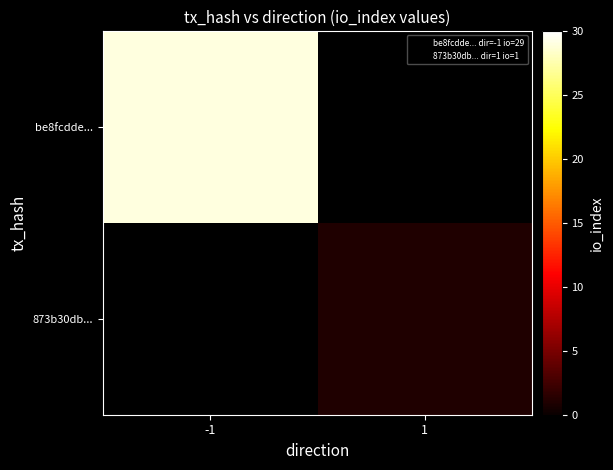

True or false: be8fcdde... has a value of 39.5 at -1.

False